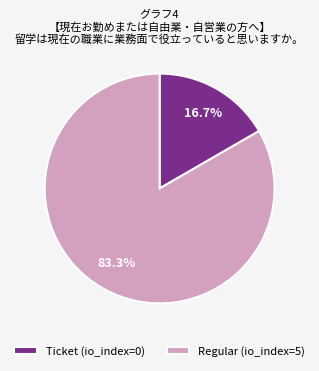

Count the number of slices in the pie.

2